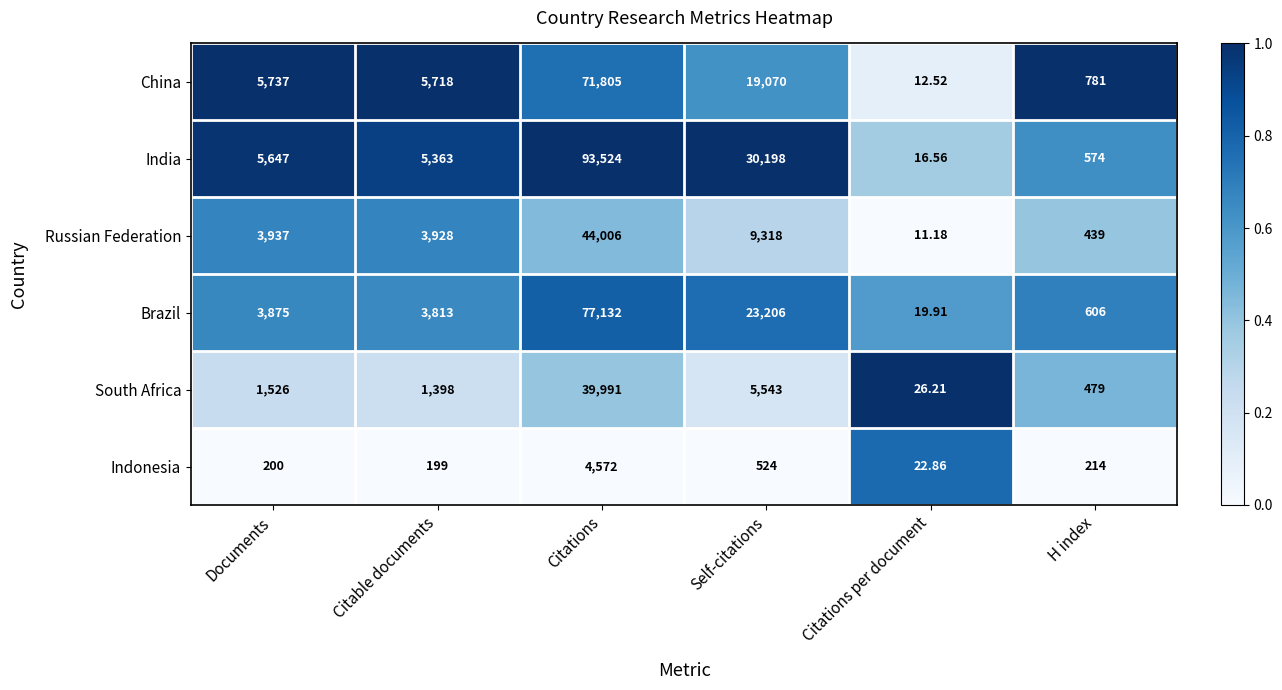

At Citations per document, list the series in order from smallest to largest.

Russian Federation, China, India, Brazil, Indonesia, South Africa